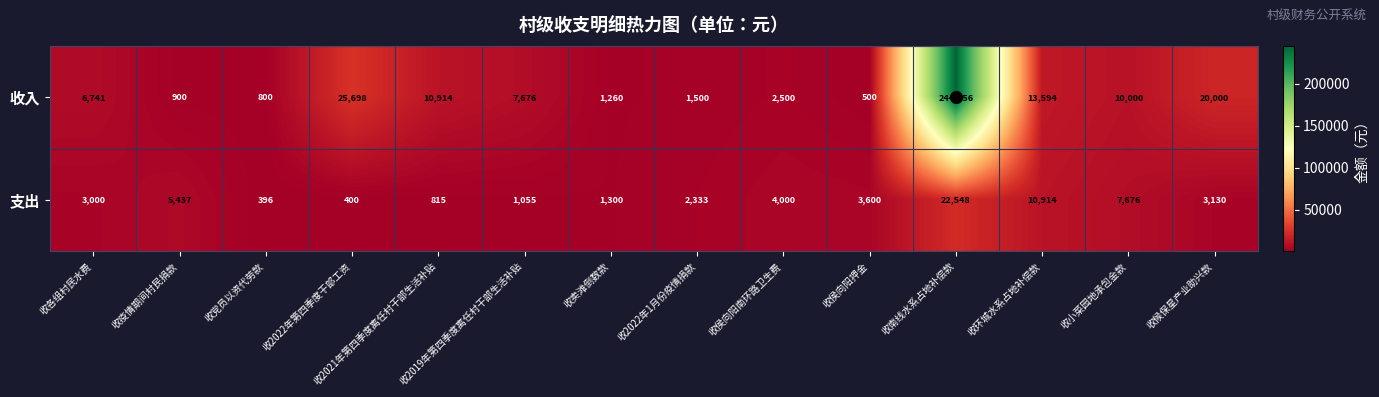

What is the difference between the highest and lowest values at 收侯向阳押金?

3100